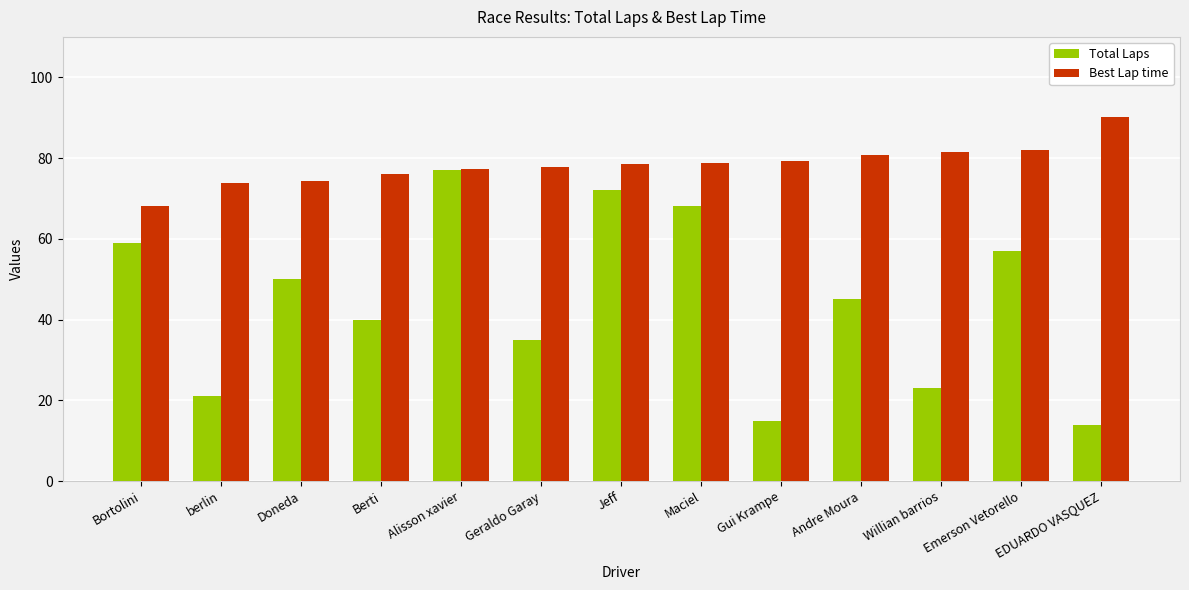

How many groups of bars are there?

13